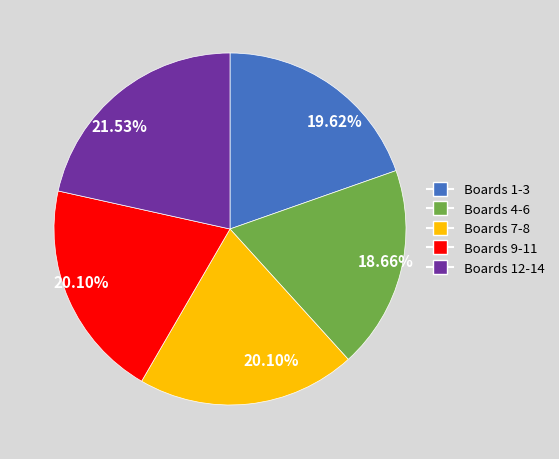

Is there any slice that represents more than half of the pie?

No